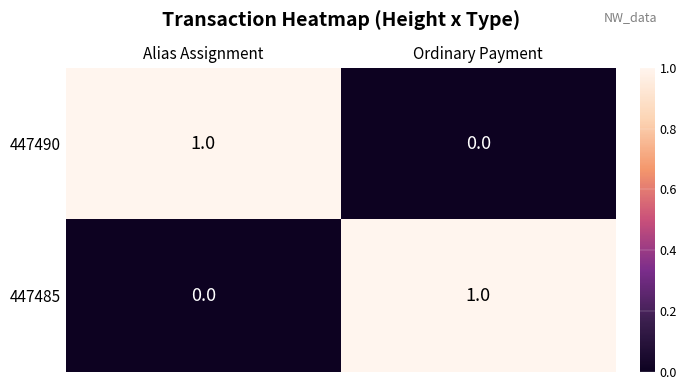

Is the value of 447490 at Ordinary Payment greater than the value of 447485 at Ordinary Payment?

No